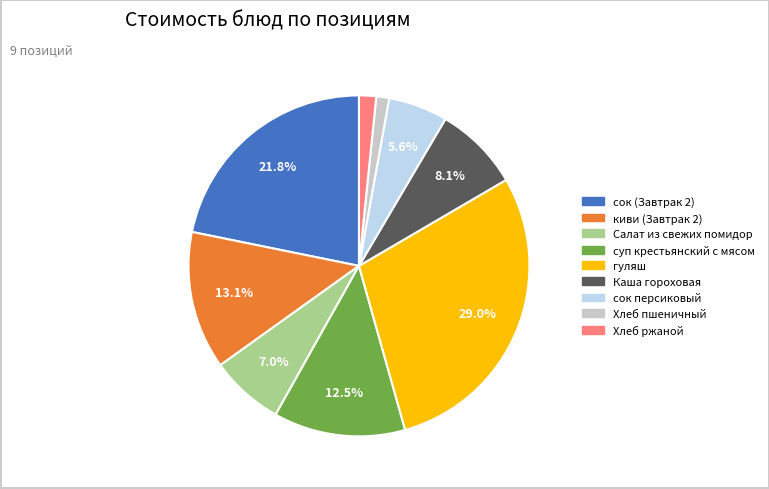

How much of the chart is everything except сок (Завтрак 2)?

78.2%